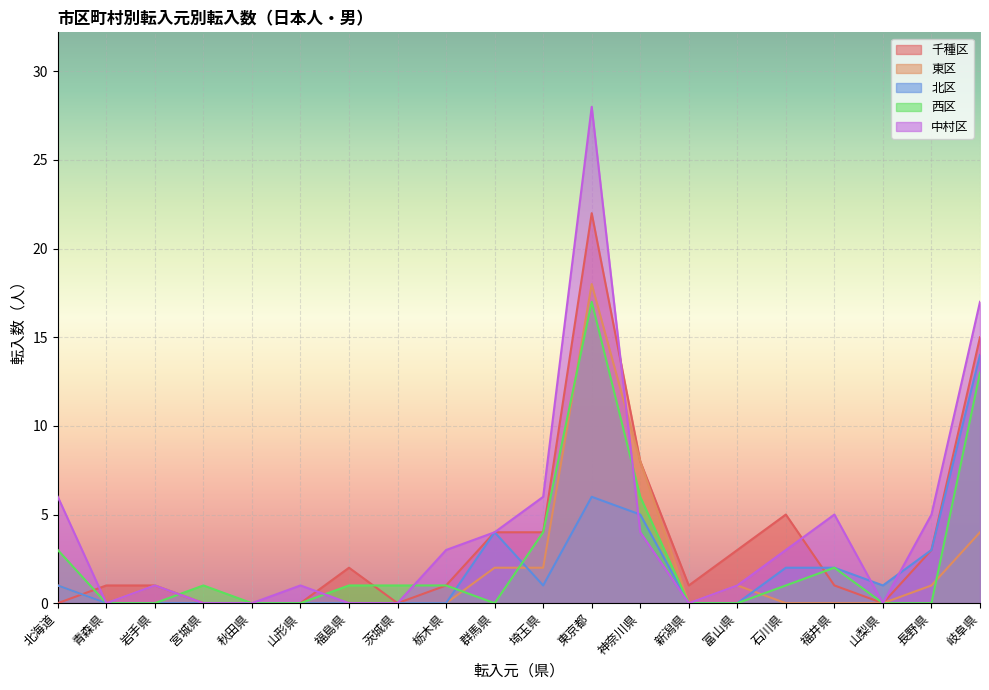

How many lines are shown in the chart?

5